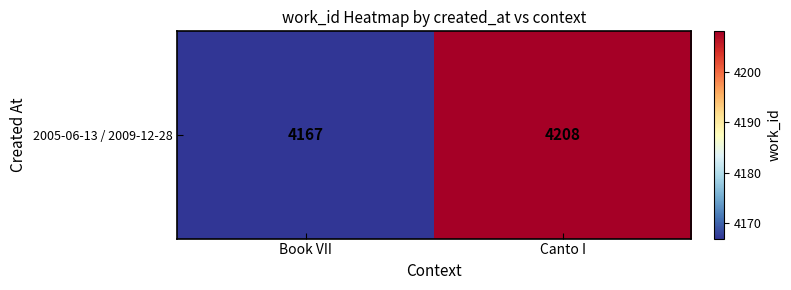

What is the ratio of the value at Book VII to the value at Canto I?

1.0